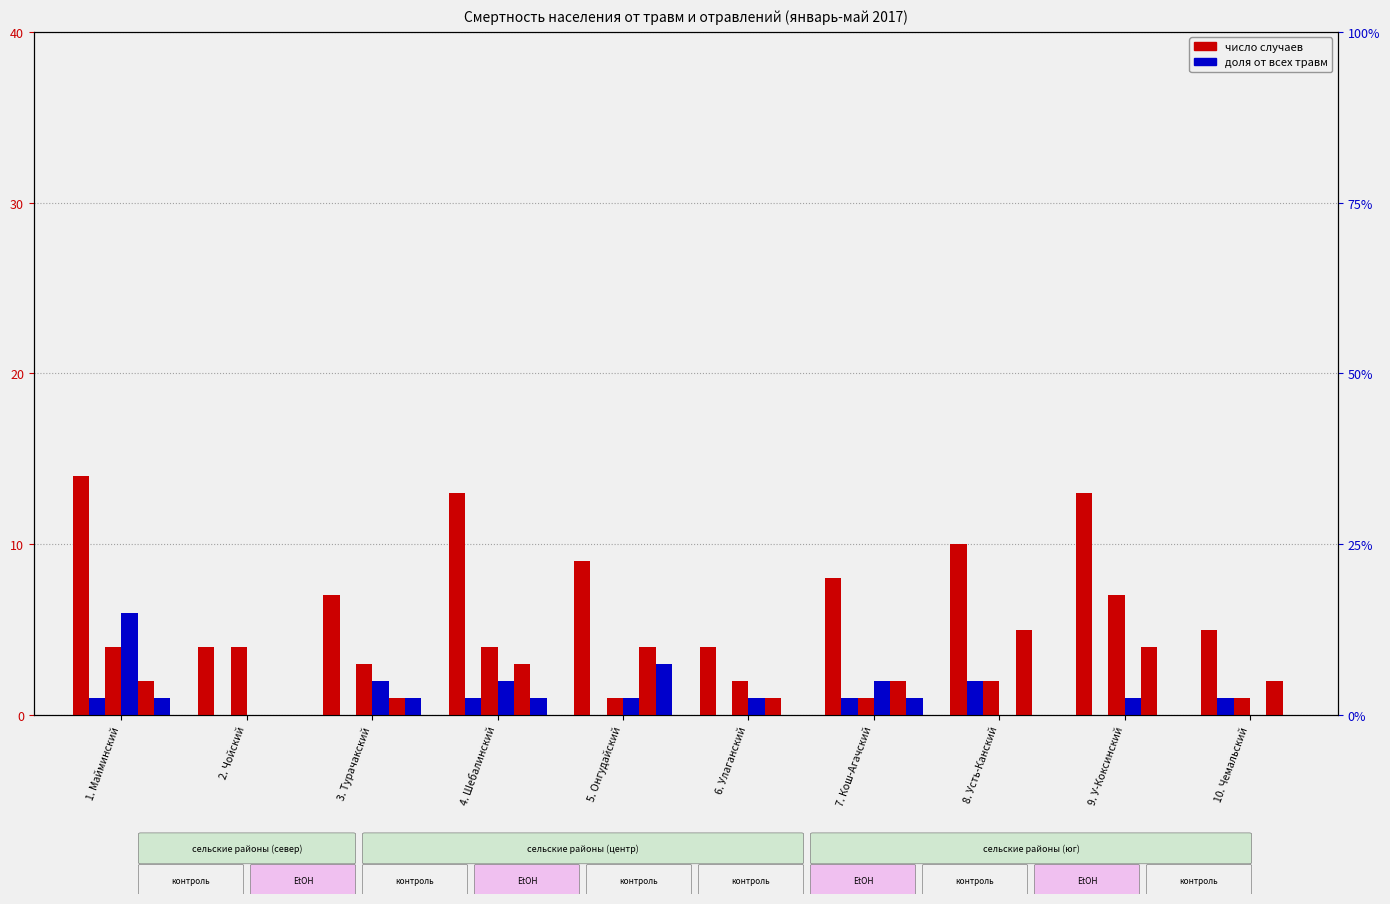

Where is Отравление nearest to the value 3?

3. Турачакский